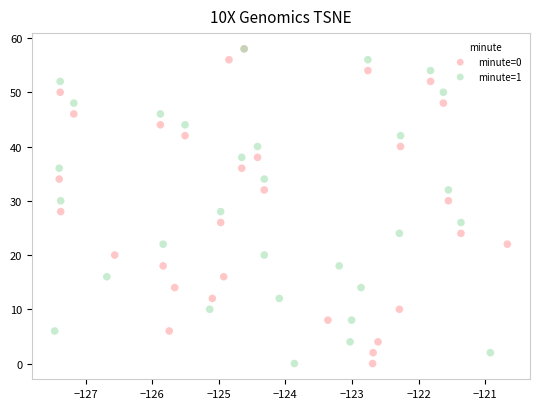

What are all the series names shown in the legend?

minute=0, minute=1